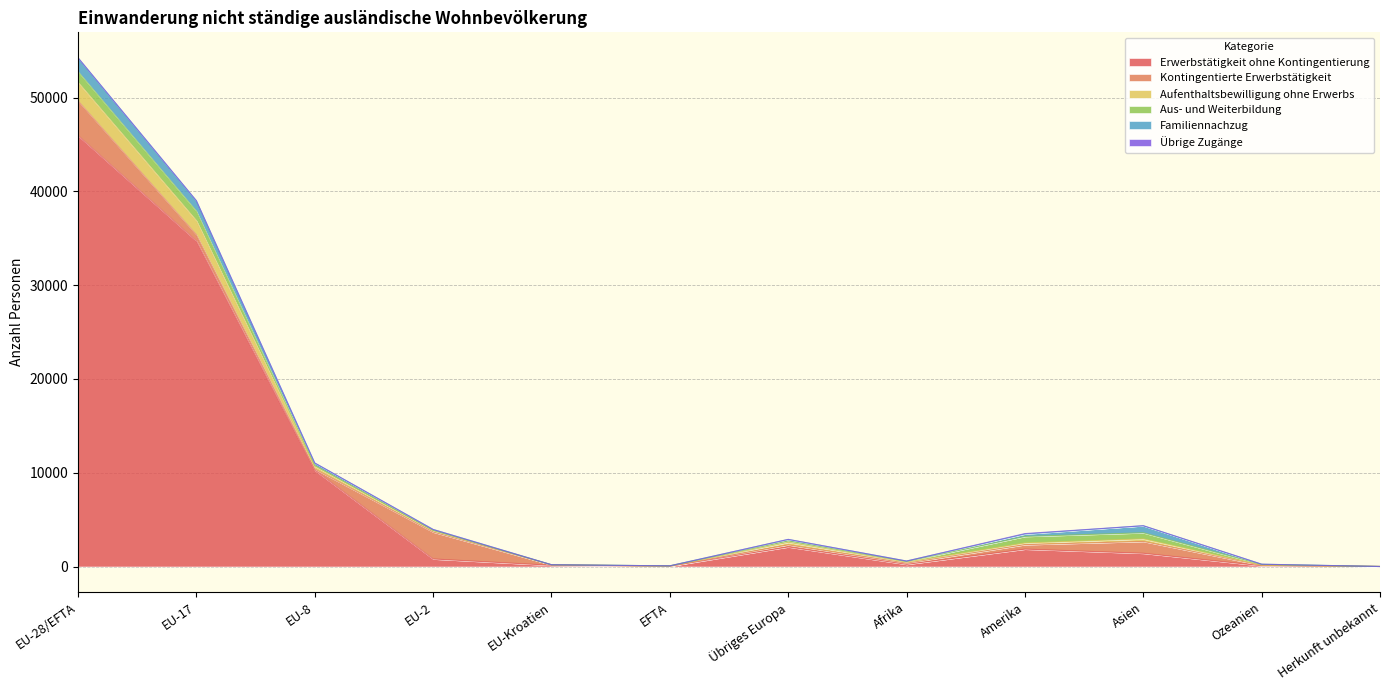

Reading right to left, transcribe all the data shown in this chart.

Erwerbstätigkeit ohne Kontingentierung: Herkunft unbekannt=2	Ozeanien=80	Asien=1409	Amerika=1852	Afrika=227	Übriges Europa=2086	EFTA=35	EU-Kroatien=126	EU-2=802	EU-8=10269	EU-17=34722	EU-28/EFTA=45954
Kontingentierte Erwerbstätigkeit: Herkunft unbekannt=0	Ozeanien=47	Asien=1264	Amerika=476	Afrika=129	Übriges Europa=221	EFTA=1	EU-Kroatien=47	EU-2=2872	EU-8=123	EU-17=663	EU-28/EFTA=3706
Aufenthaltsbewilligung ohne Erwerbs: Herkunft unbekannt=0	Ozeanien=18	Asien=272	Amerika=181	Afrika=113	Übriges Europa=270	EFTA=9	EU-Kroatien=5	EU-2=151	EU-8=310	EU-17=1502	EU-28/EFTA=1977
Aus- und Weiterbildung: Herkunft unbekannt=0	Ozeanien=71	Asien=649	Amerika=695	Afrika=67	Übriges Europa=144	EFTA=25	EU-Kroatien=5	EU-2=30	EU-8=68	EU-17=1010	EU-28/EFTA=1138
Familiennachzug: Herkunft unbekannt=0	Ozeanien=29	Asien=752	Amerika=259	Afrika=45	Übriges Europa=166	EFTA=1	EU-Kroatien=6	EU-2=94	EU-8=266	EU-17=1099	EU-28/EFTA=1466
Übrige Zugänge: Herkunft unbekannt=0	Ozeanien=0	Asien=2	Amerika=47	Afrika=2	Übriges Europa=3	EFTA=0	EU-Kroatien=0	EU-2=1	EU-8=0	EU-17=9	EU-28/EFTA=10